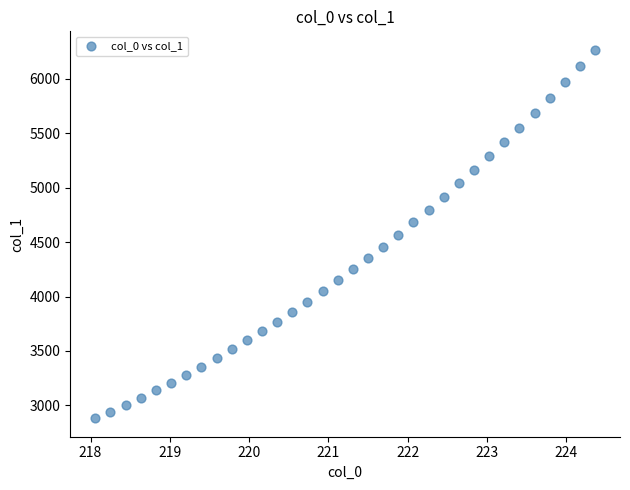

What is the range of X values (max minus min)?

6.3